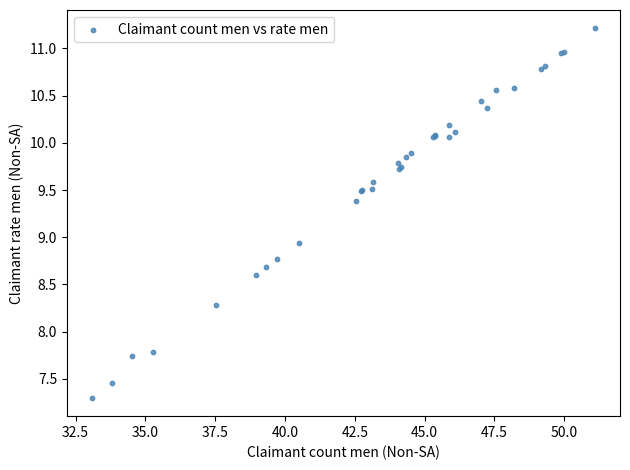

What Y value in the scatter plot is closest to 9?

8.9